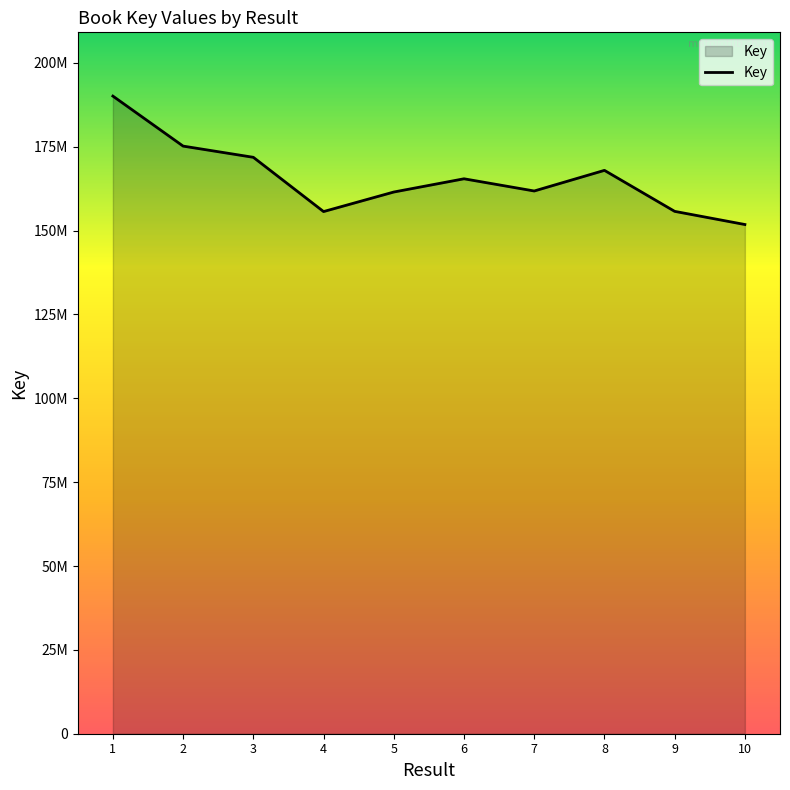

Which has a higher value, 9 or 1?

1